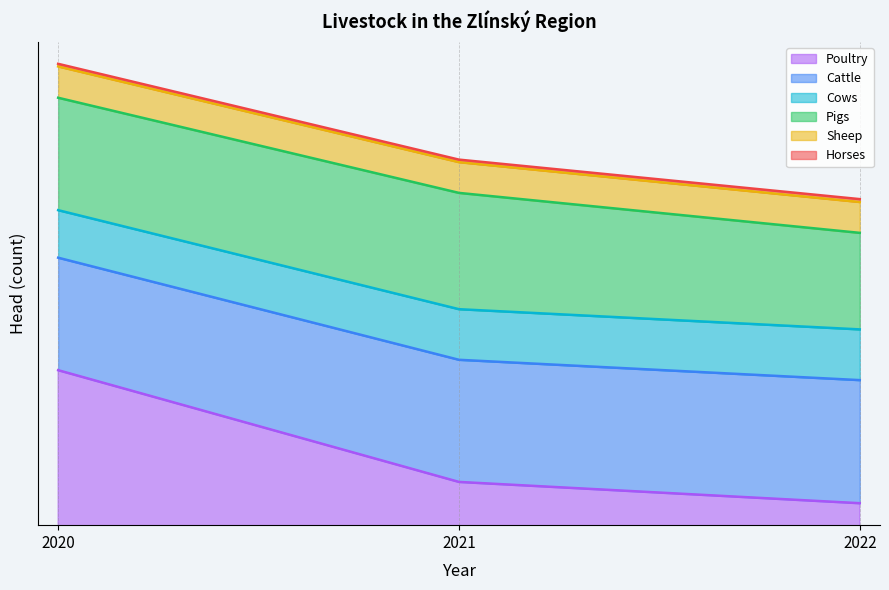

Is it true that Poultry equals 930257 at 2020?

False